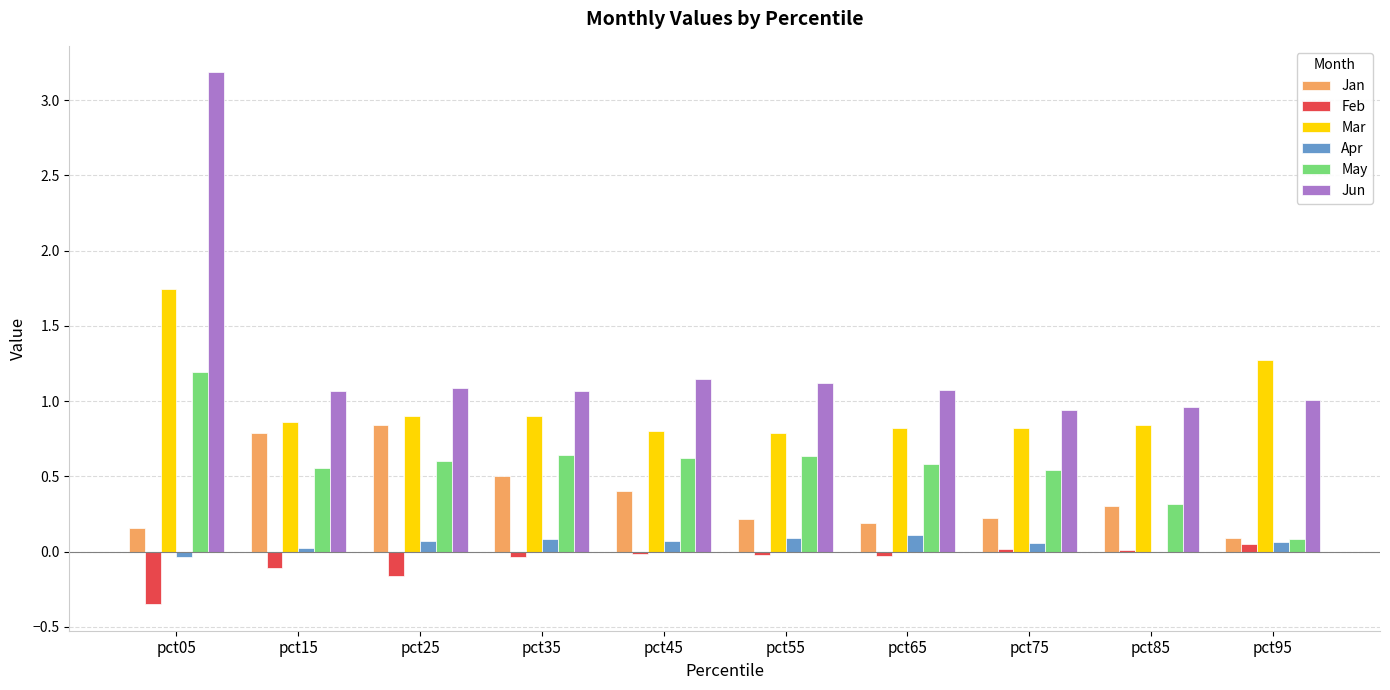

The Jun series shows 1.3 at pct85. True or false?

False